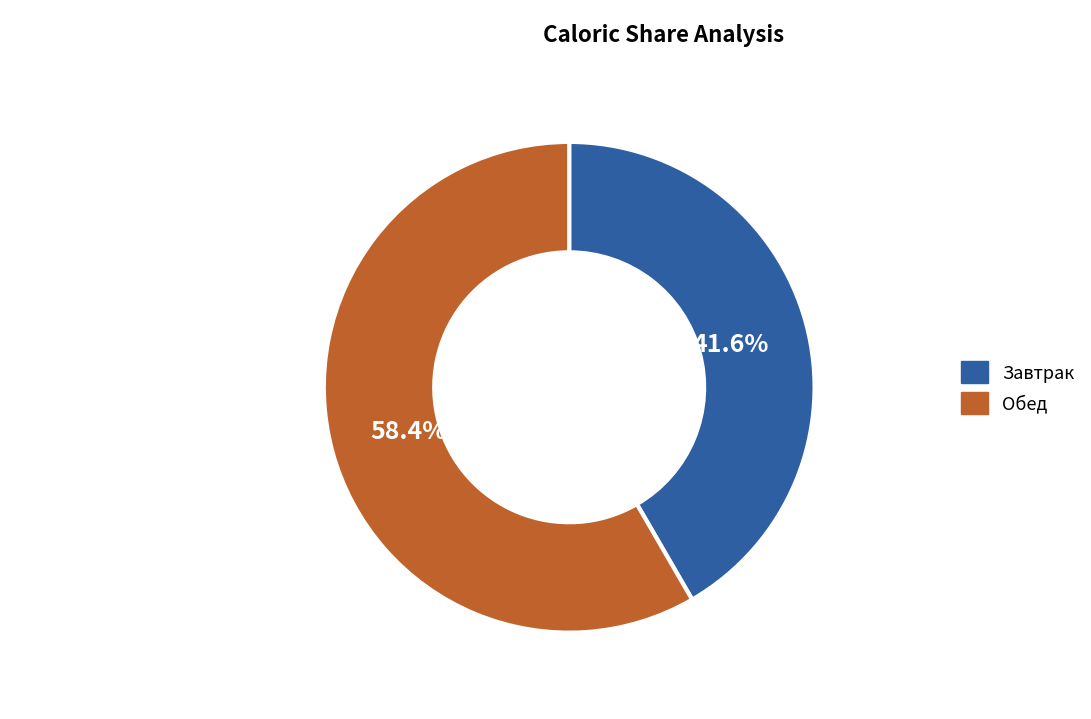

What is the majority slice?

Обед